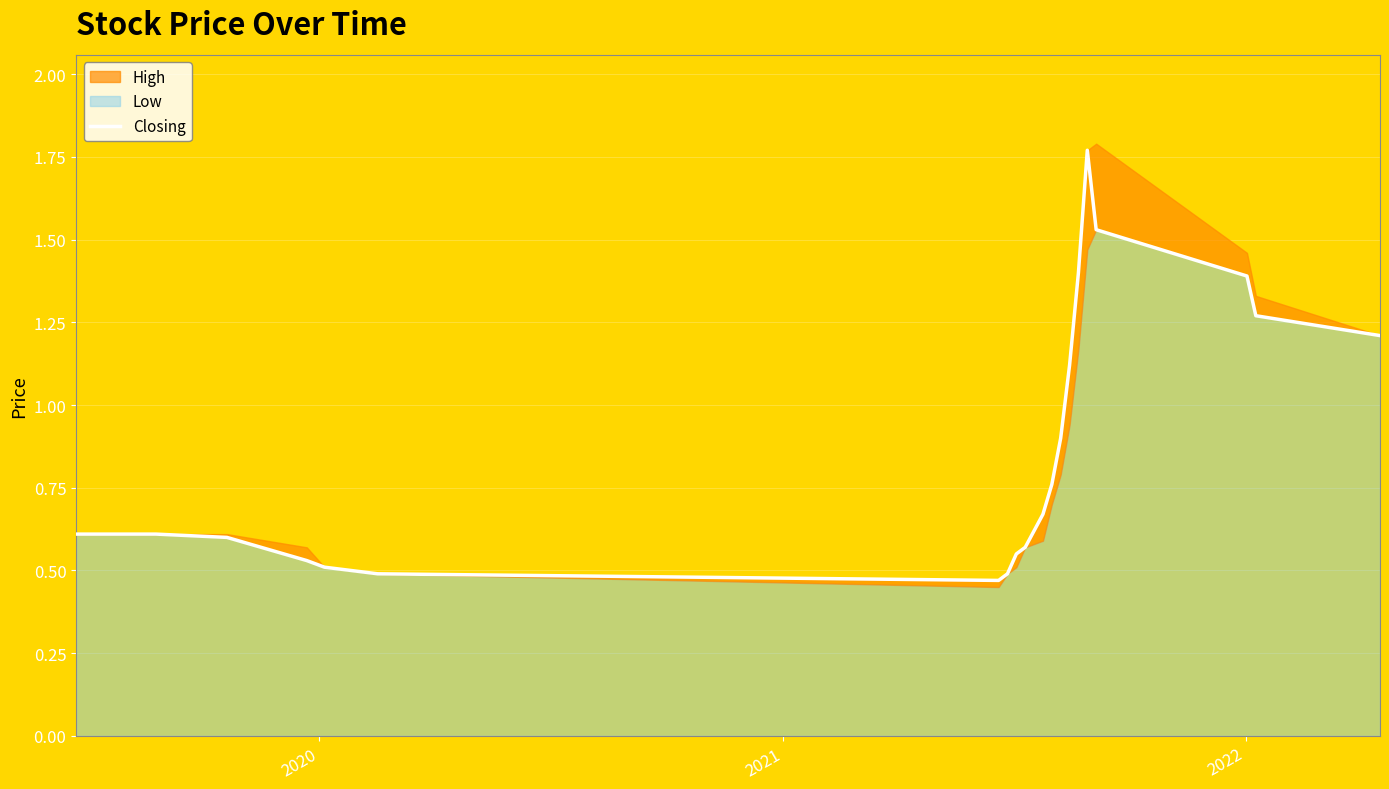

How many points are lower than both their immediate neighbors (excluding endpoints)?

1